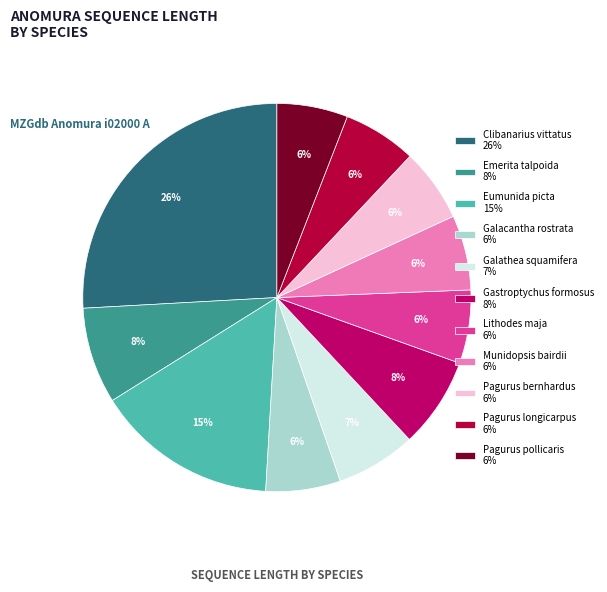

To the nearest percent, what is the average slice percentage?

9%